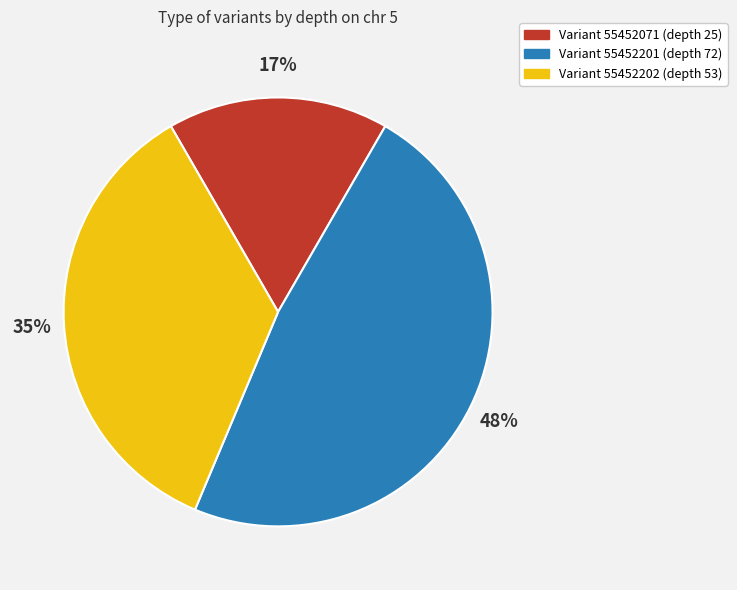

What is the ratio of the value at Variant 55452202 (depth 53) to the value at Variant 55452071 (depth 25)?

2.1